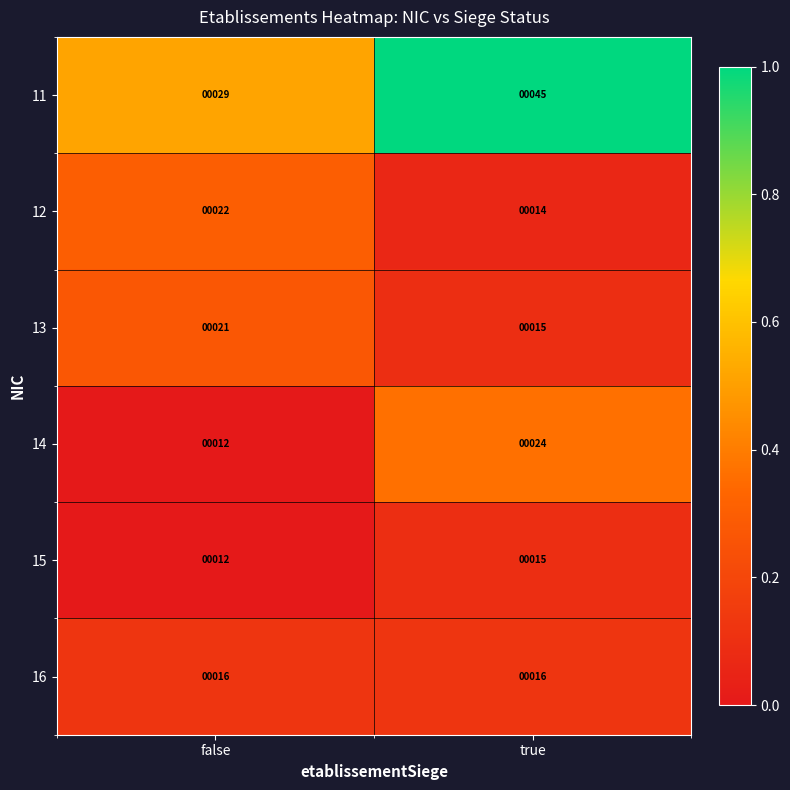

At which category is the sum across all series the highest?

true